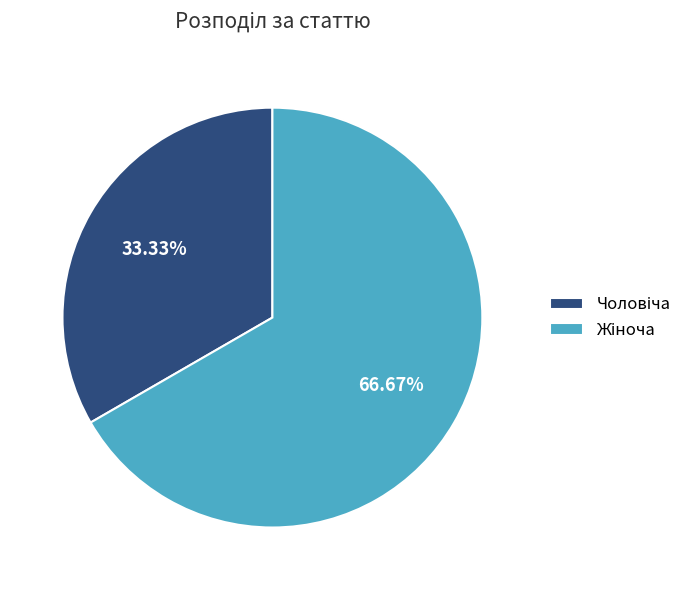

Is there any slice that represents more than half of the pie?

Yes